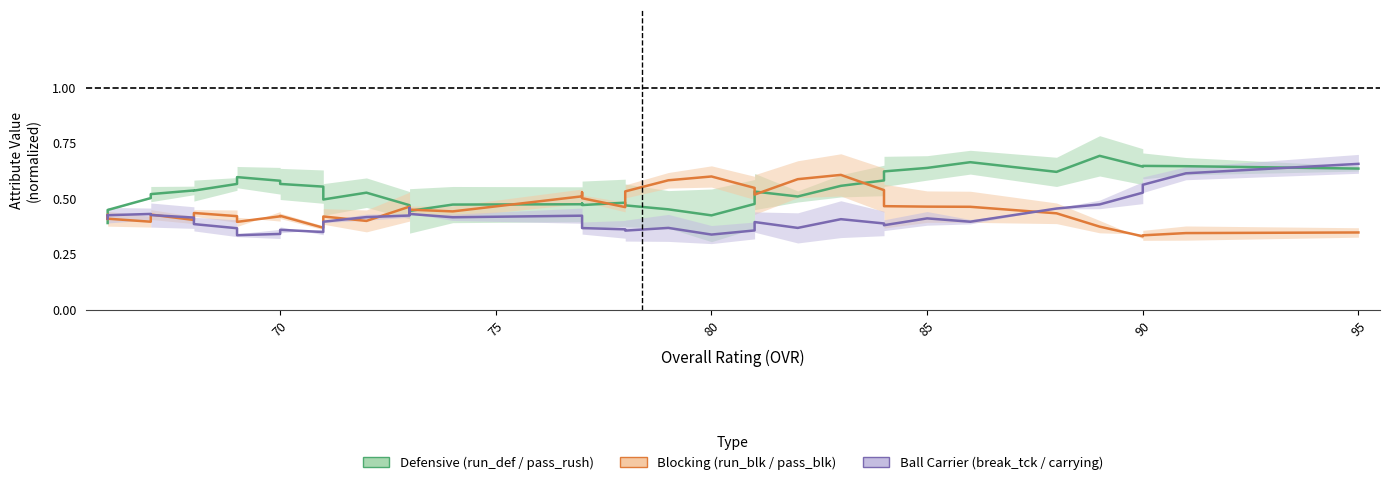

Which series has the largest total across all categories?

Defensive